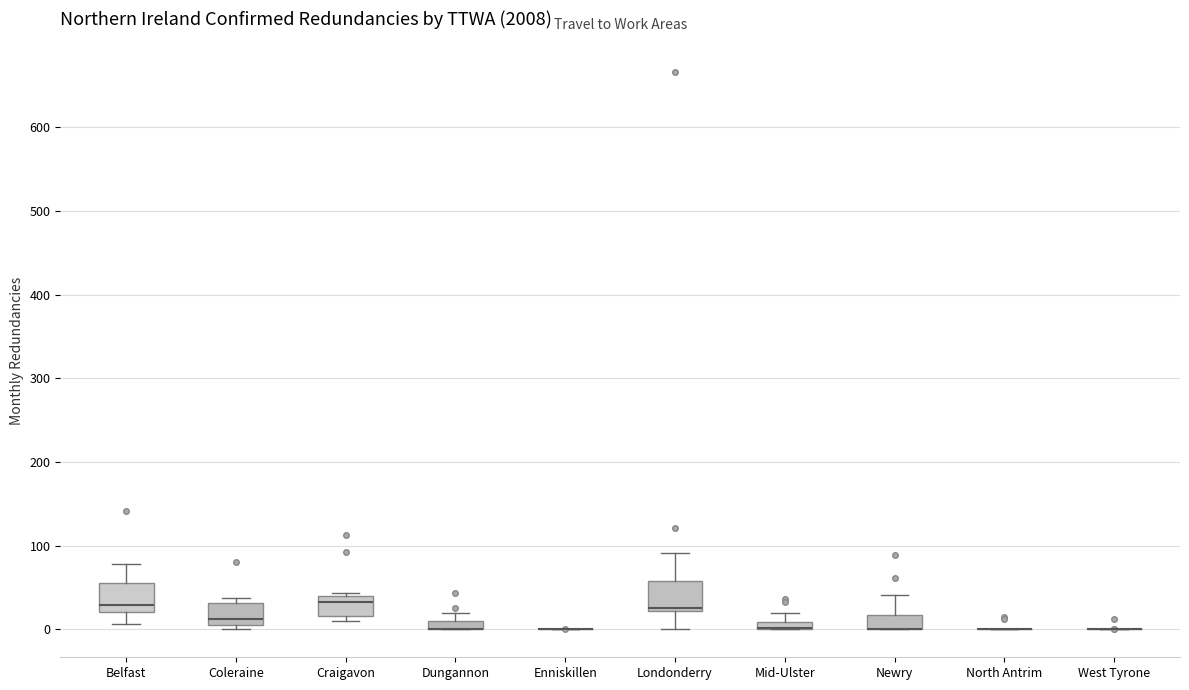

Where does the median line of the box for Craigavon sit on the y-axis? The values are not printed on the chart, so give them approximately, as read against the axis.

30